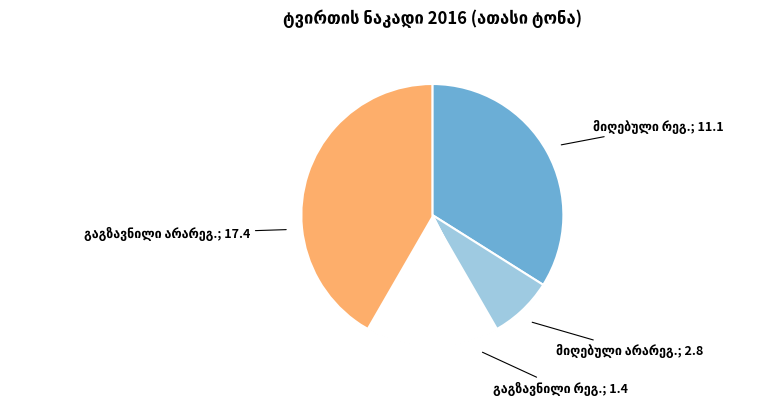

True or false: რეგულარული 2016 accounts for 19% of the total.

True